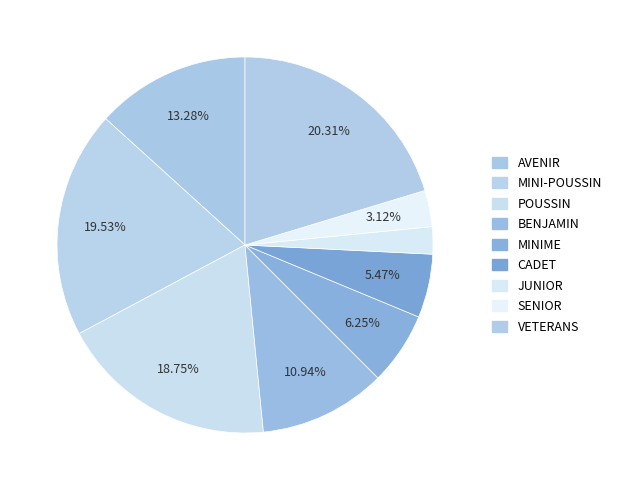

Which has a higher value, VETERANS or SENIOR?

VETERANS